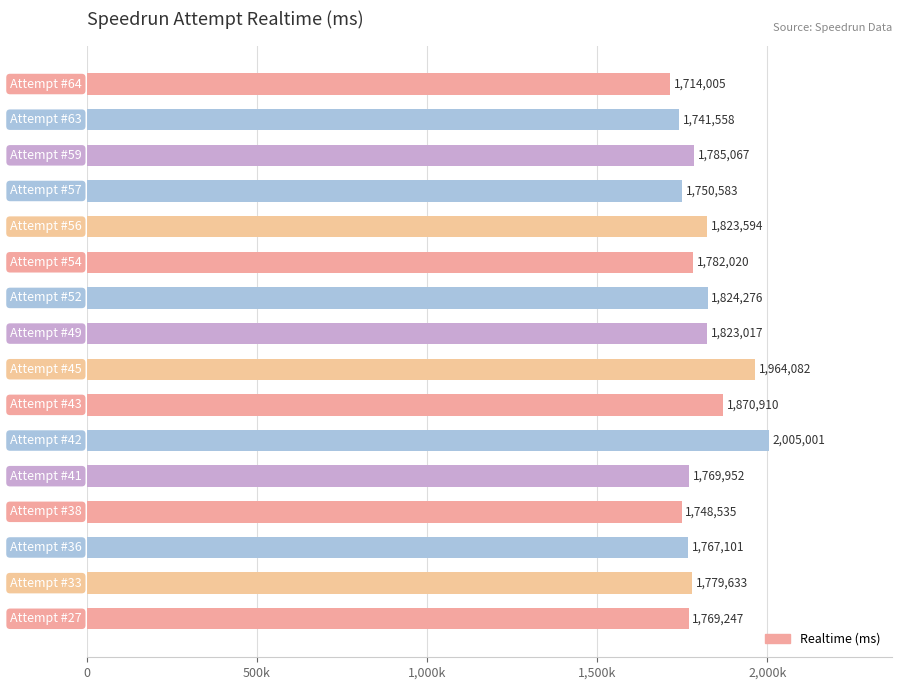

What is the maximum value shown in the chart?

2005001